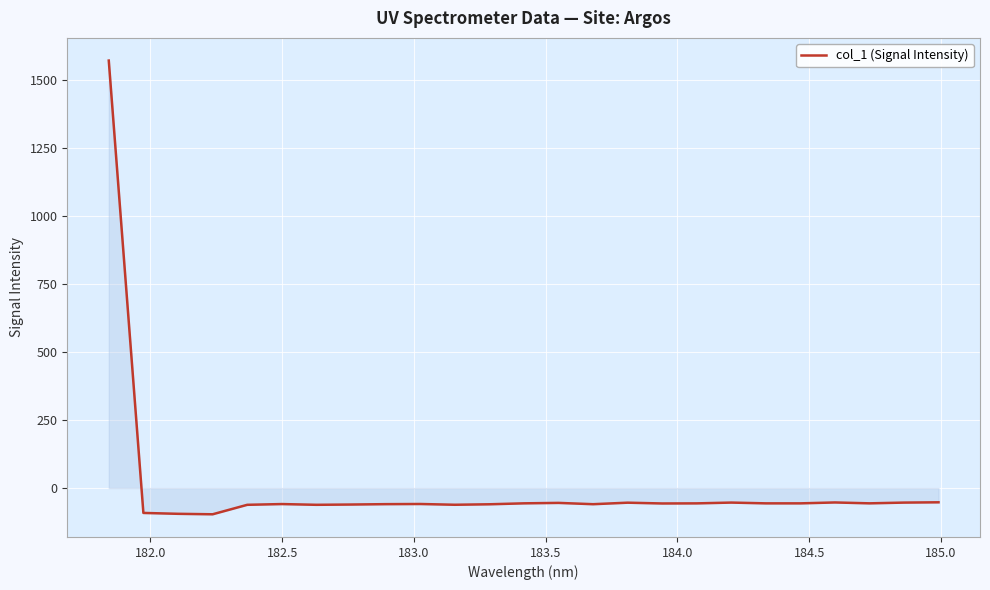

What is the difference between the maximum and minimum values?

1668.9